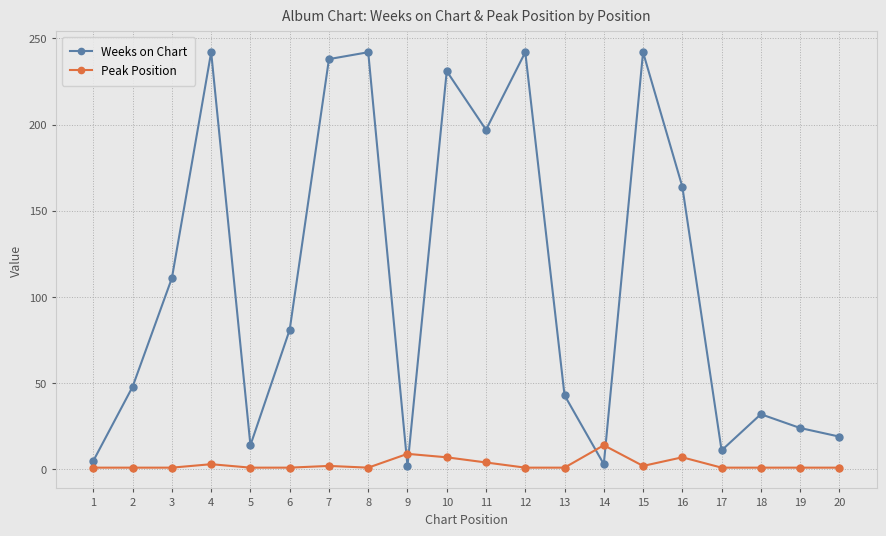

Which series has the largest total across all categories?

Weeks on Chart